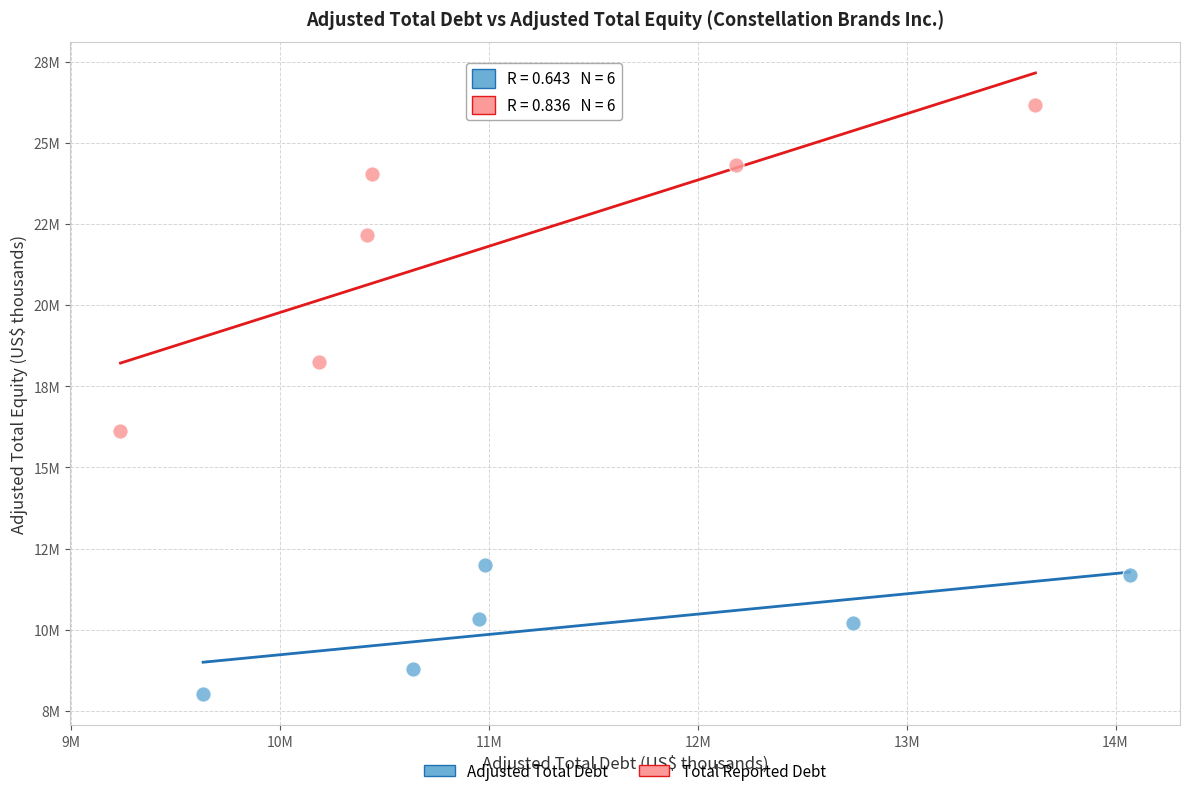

What are all the series names shown in the legend?

Adjusted Total Debt, Total Reported Debt